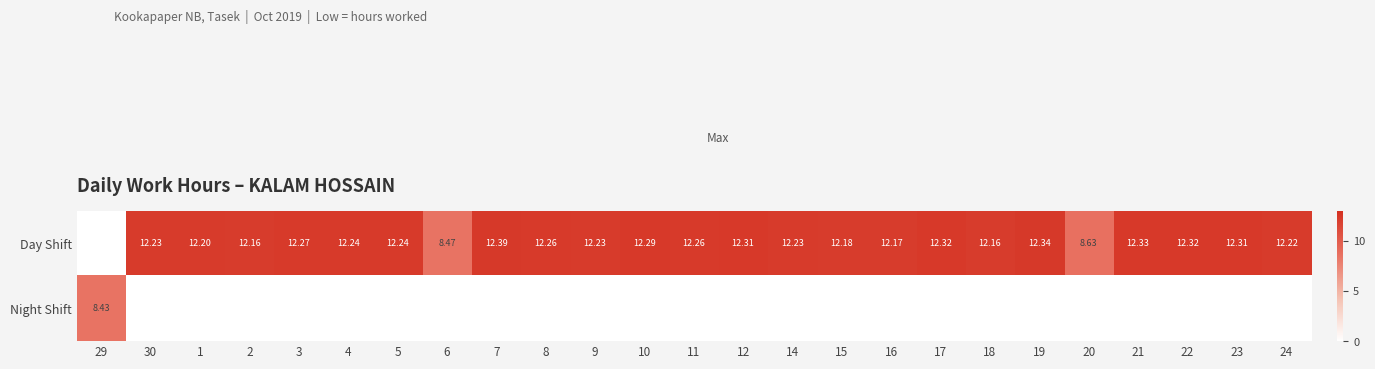

Between 4 and 7, which series saw the biggest shift?

Day Shift